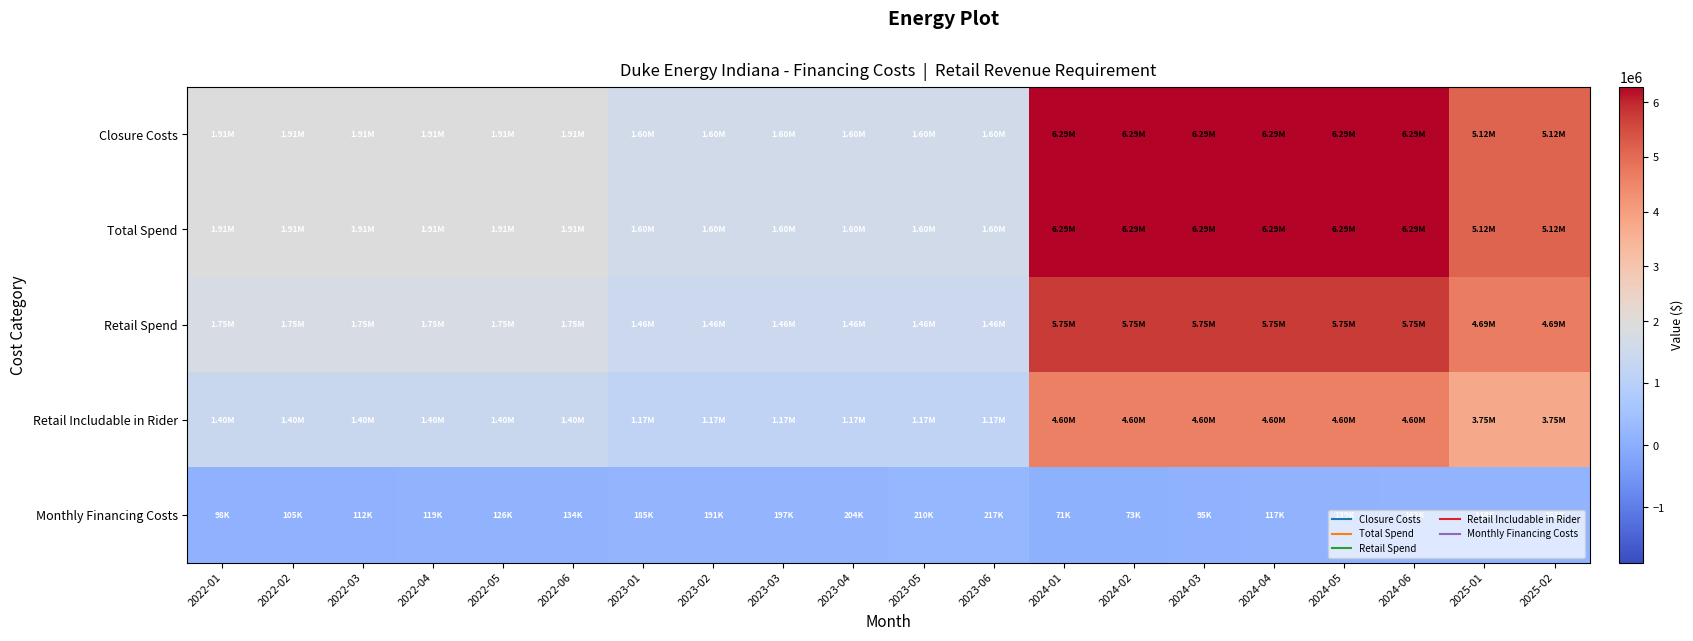

Which category has the highest value across all series?

2024-01